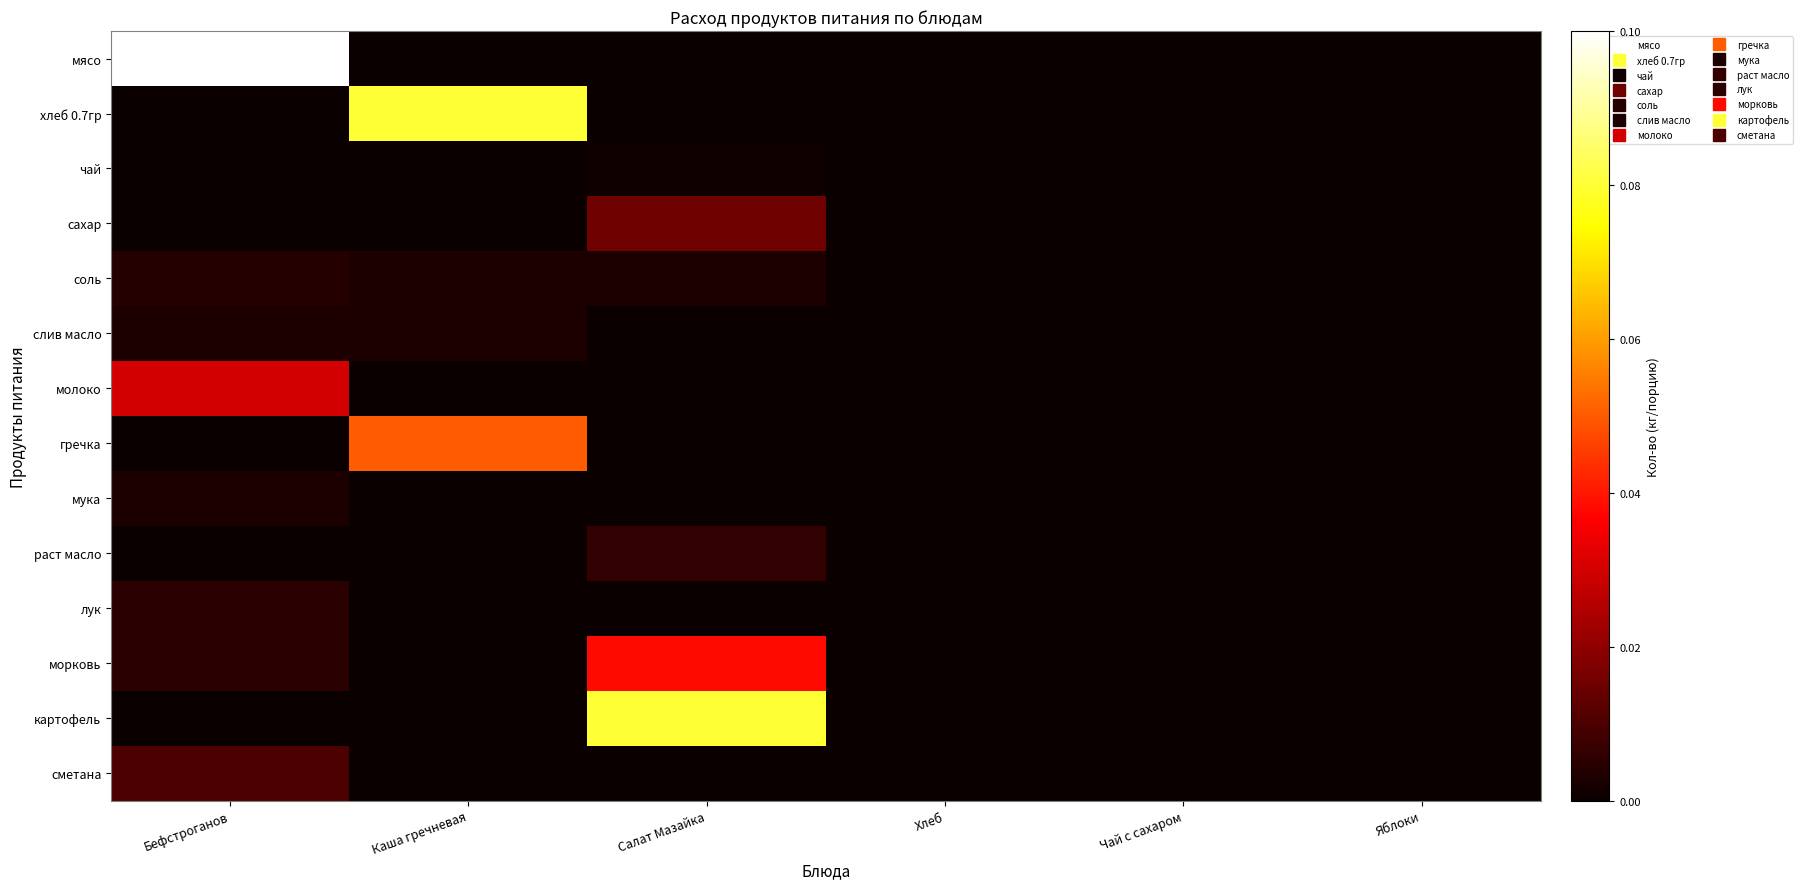

Which category has the highest value across all series?

Бефстроганов